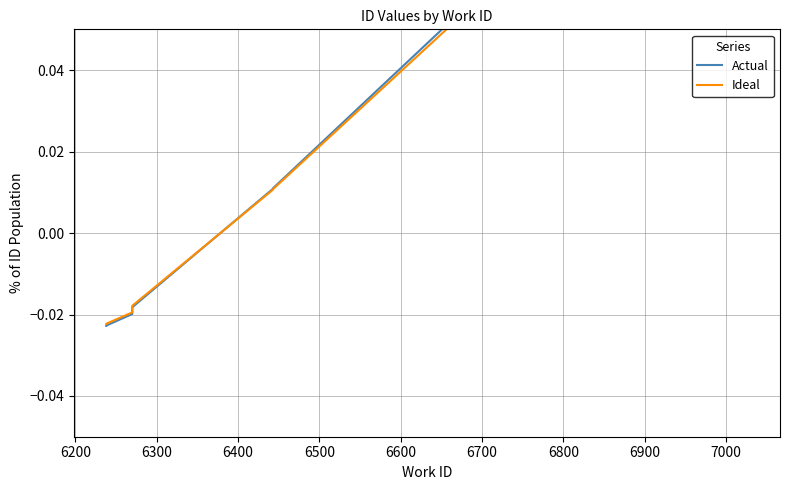

Is the value of Ideal at 6400 greater than the value of Actual at 6700?

No